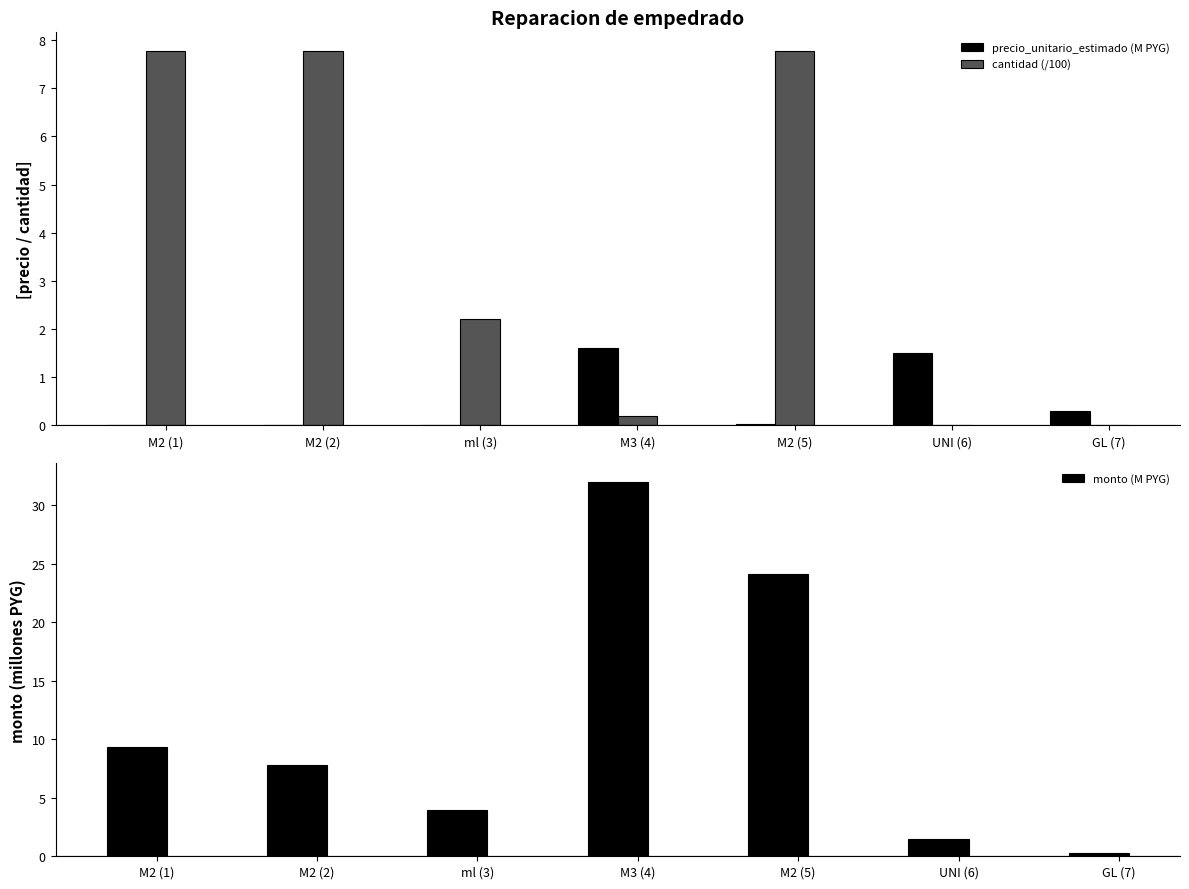

Is it true that precio_unitario_estimado (M PYG) equals 0.3 at GL (7)?

True